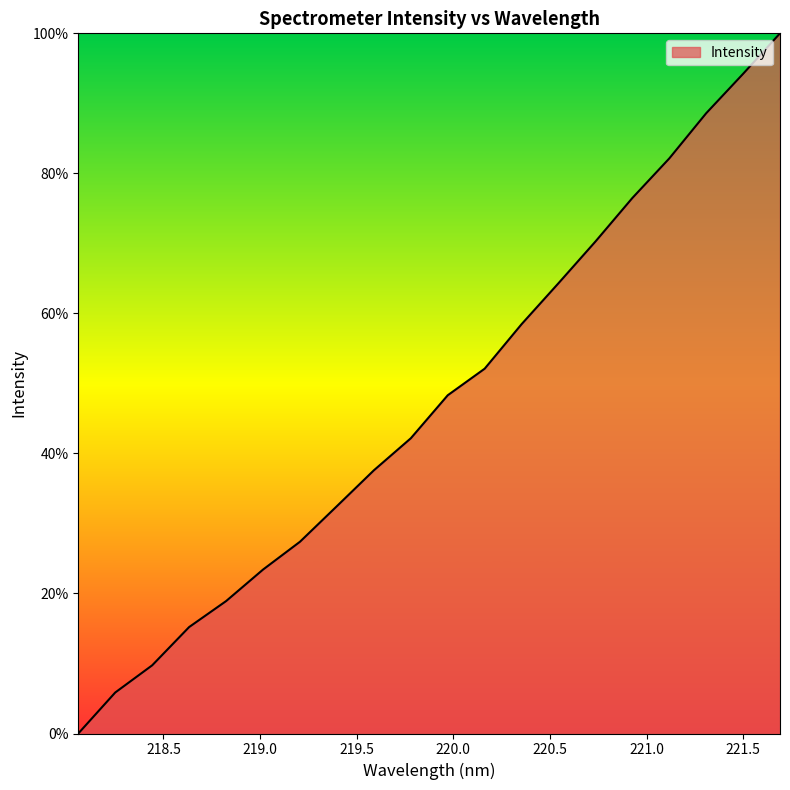

Does the chart display data point markers on the line(s)?

No